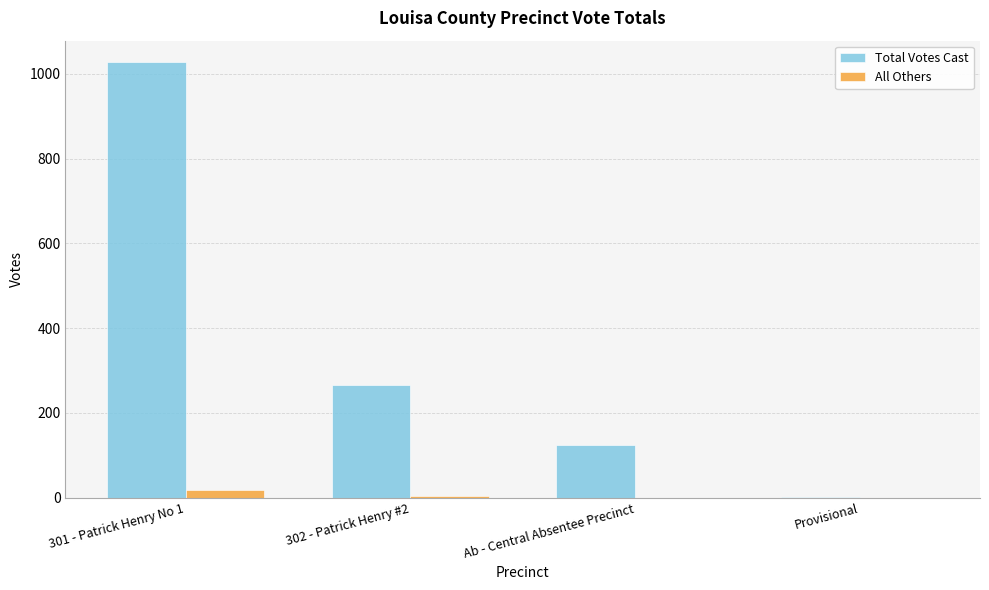

What is the sum of all Total Votes Cast values?

1418